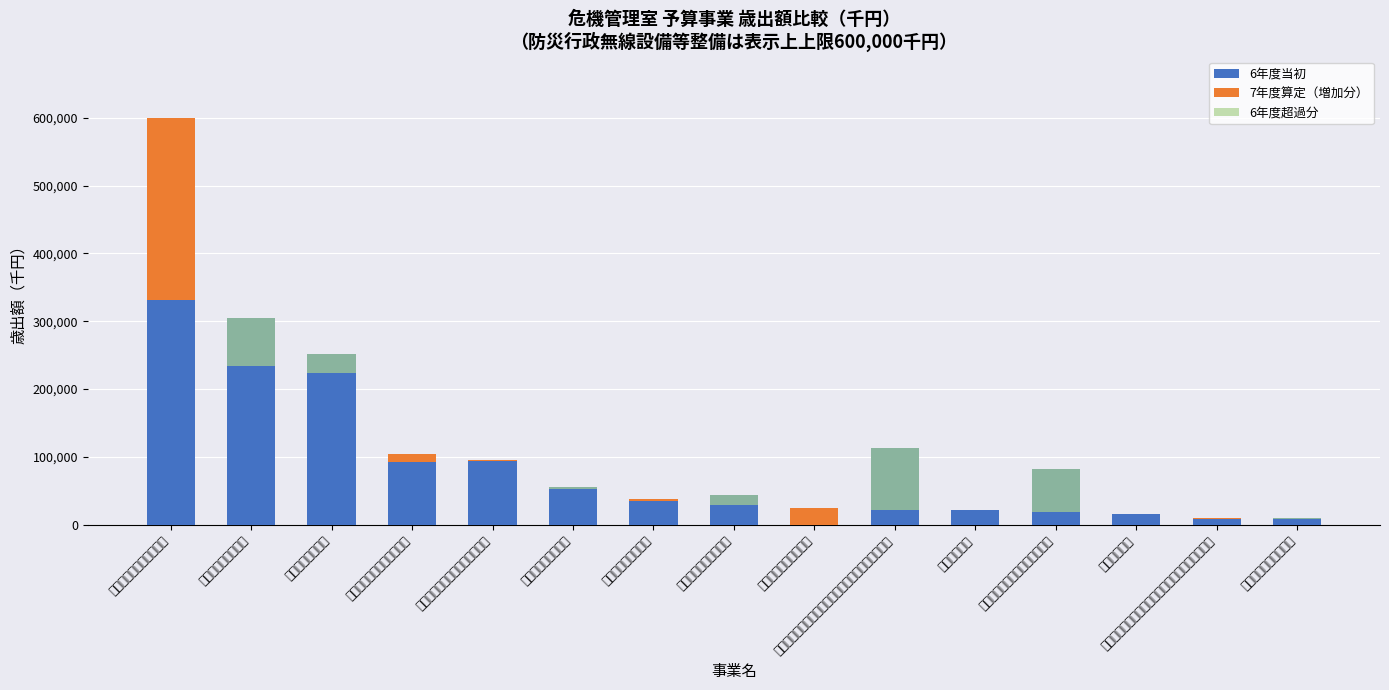

How many groups of bars are there?

15